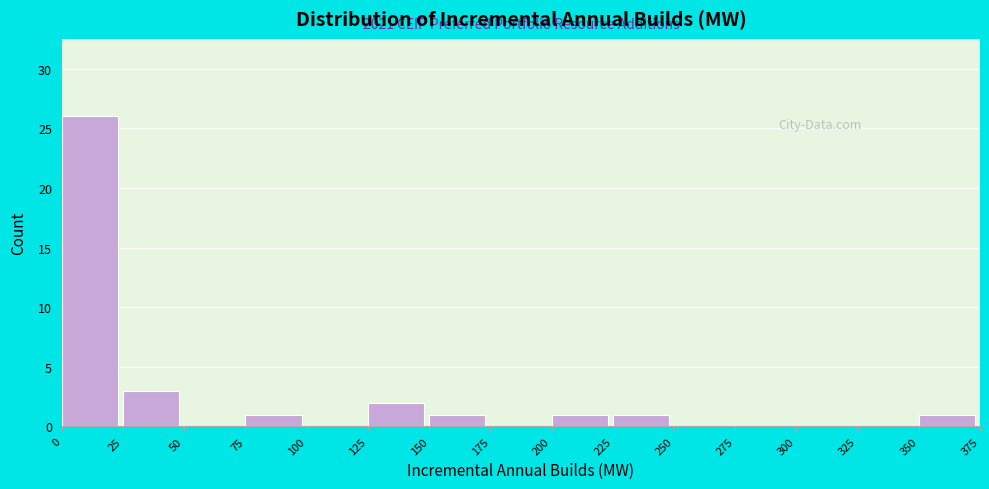

Over which range of the x-axis is the bar tallest?

0 to 25